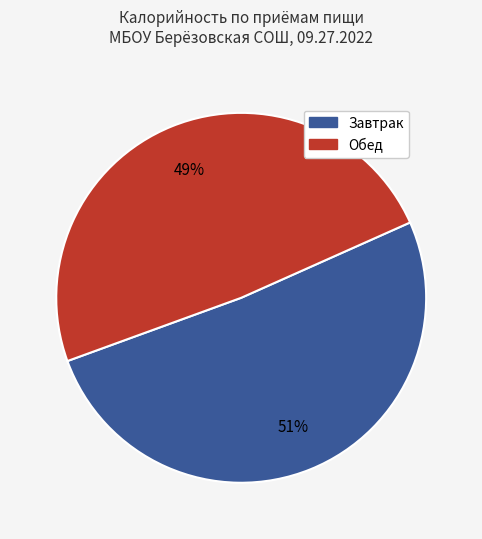

How many slices are in this pie chart?

2